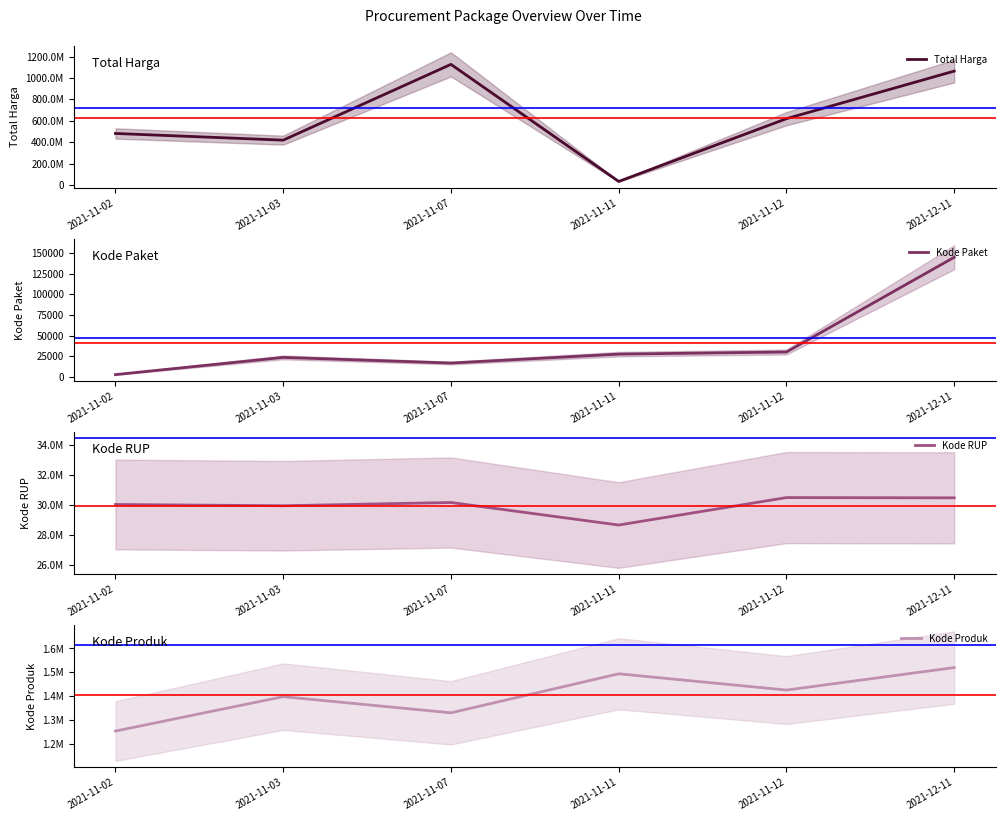

The Total Harga series shows 34080000 at 2021-11-11. True or false?

True